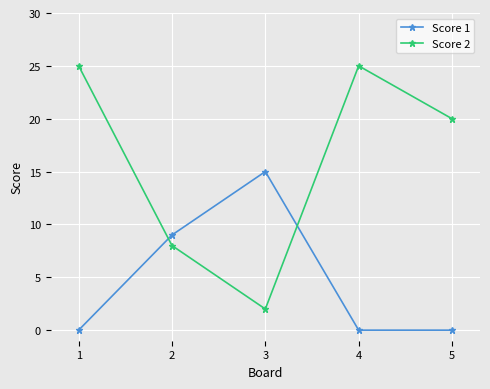

Which series has the widest spread of values?

Score 2